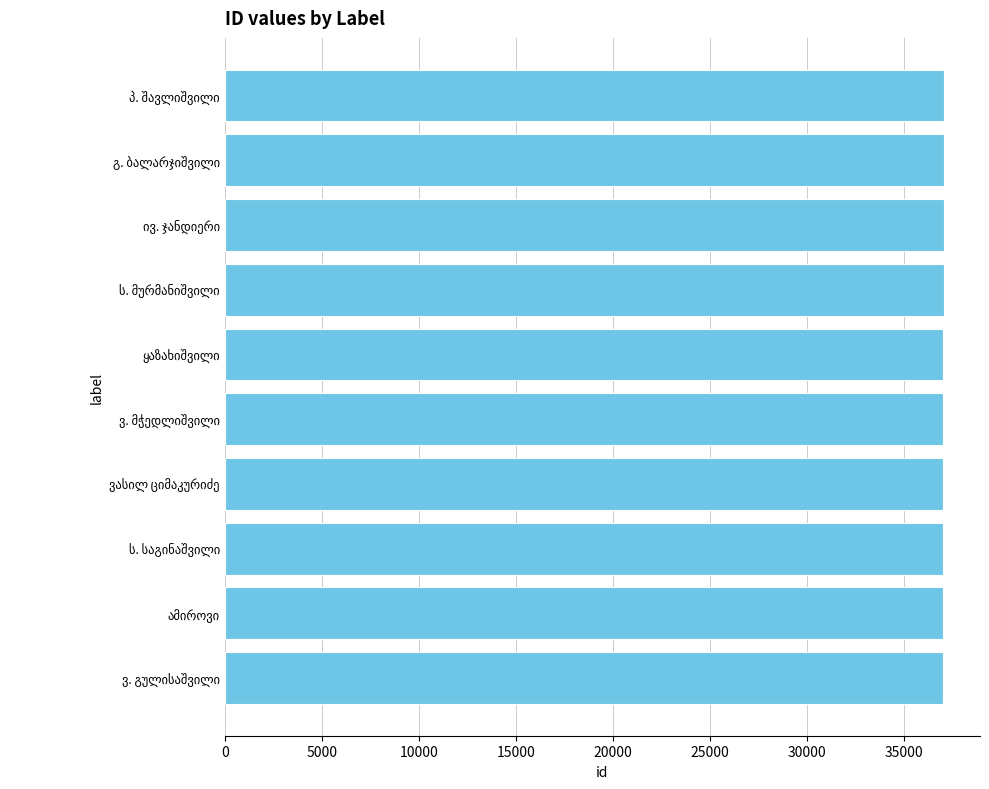

What is the minimum value shown in the chart?

37002